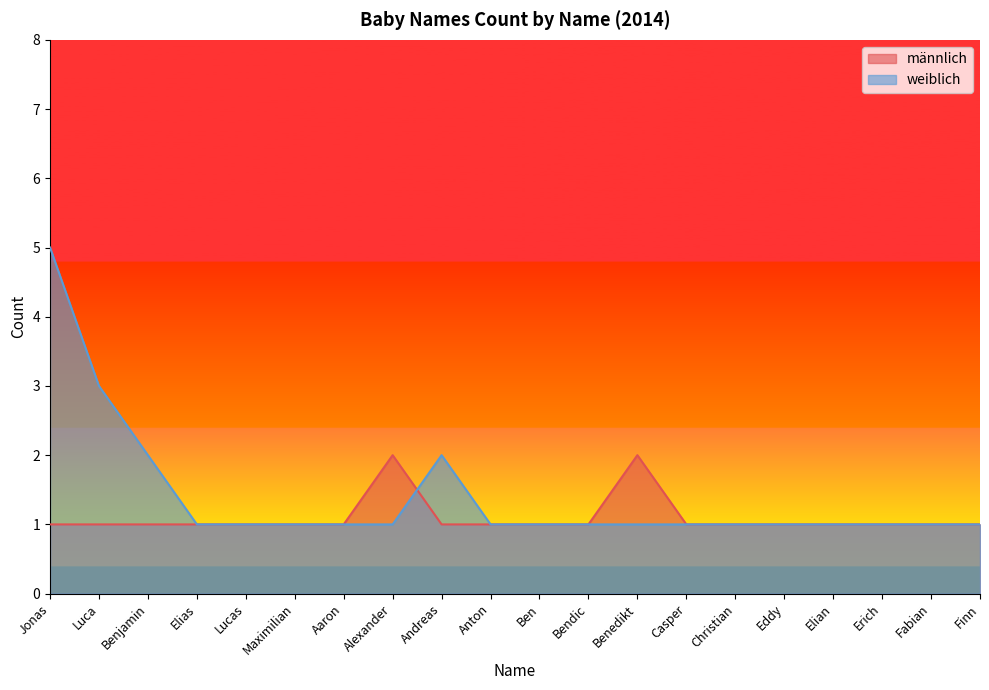

In weiblich, how many points are higher than both neighbors (excluding endpoints)?

1